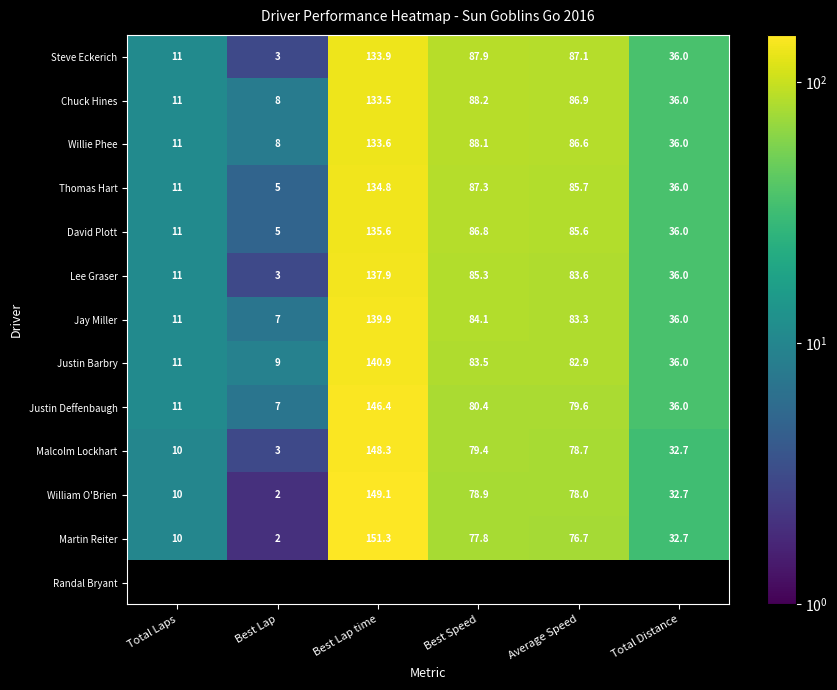

Is it true that David Plott equals 5.0 at Best Lap?

True